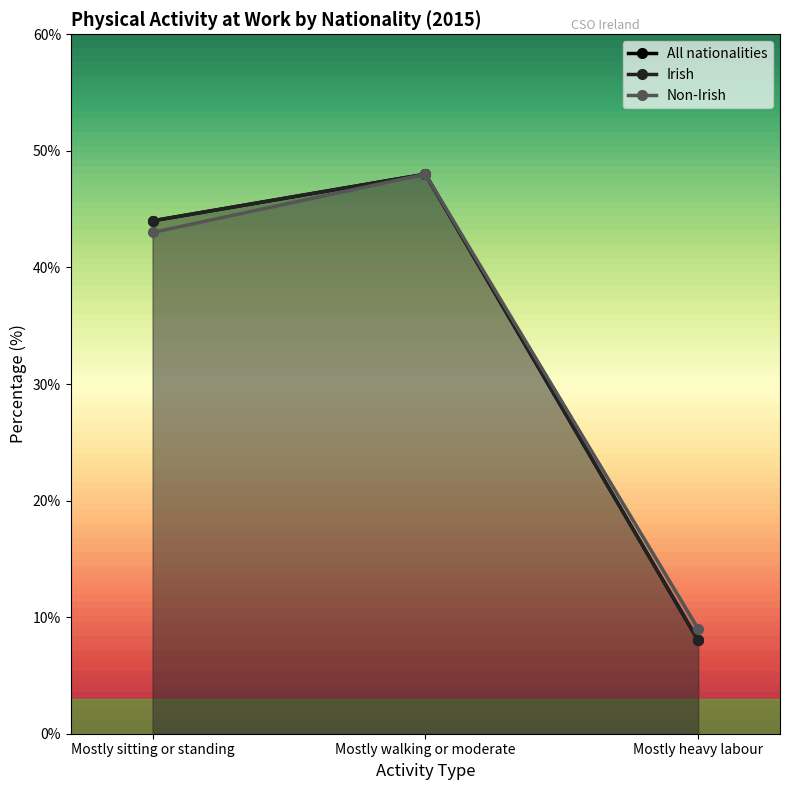

At which category is the sum across all series the highest?

Mostly walking or moderate